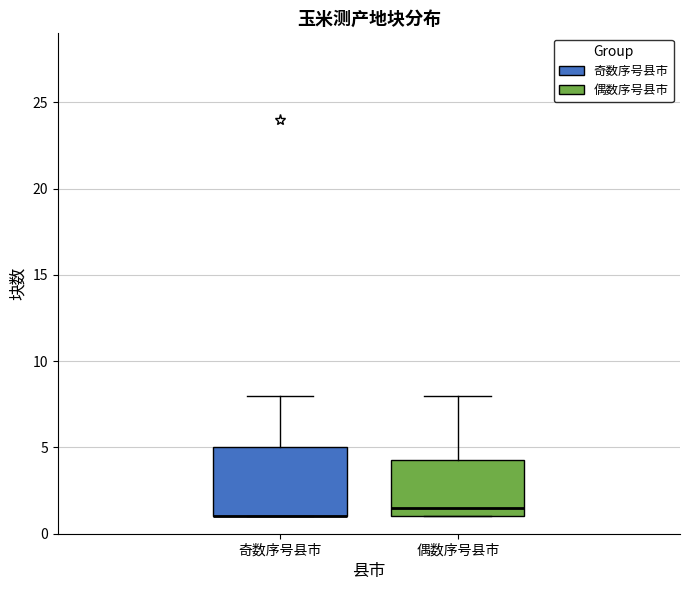

Where is the lower edge of the box for 奇数序号县市 on the y-axis? The values are not printed on the chart, so give them approximately, as read against the axis.

1.0